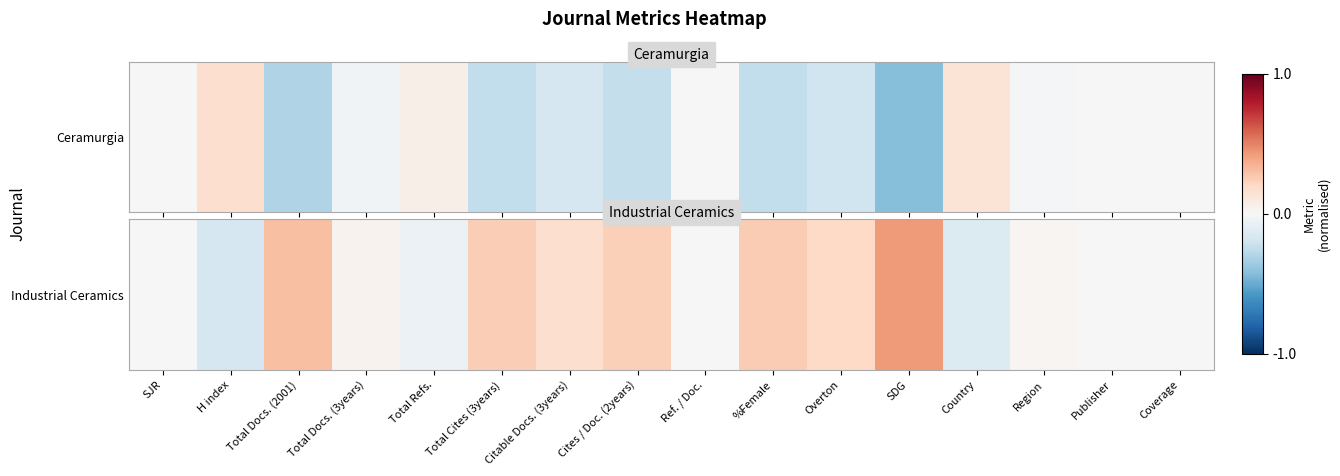

What is the difference between the values at Country and SJR?

0.1